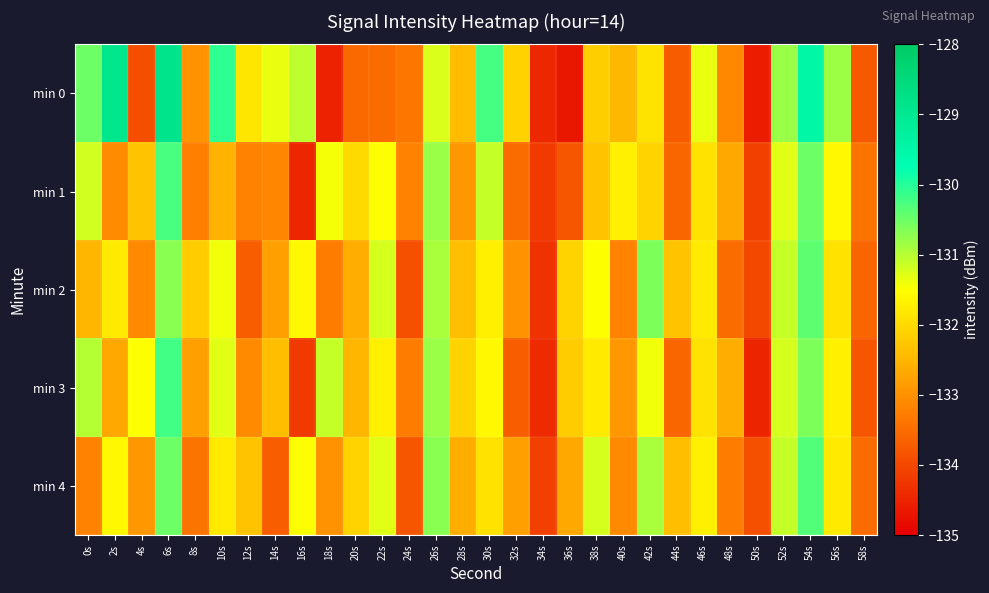

Reading left to right, extract all data points from this chart.

min 0: 0s=-130.5	2s=-128.9	4s=-133.9	6s=-128.9	8s=-133.0	10s=-130.1	12s=-131.8	14s=-131.3	16s=-131.1	18s=-134.5	20s=-133.5	22s=-133.5	24s=-133.4	26s=-131.2	28s=-132.4	30s=-130.2	32s=-132.1	34s=-134.5	36s=-134.7	38s=-132.2	40s=-132.5	42s=-131.9	44s=-133.7	46s=-131.3	48s=-133.1	50s=-134.6	52s=-130.8	54s=-129.5	56s=-130.8	58s=-133.8
min 1: 0s=-131.2	2s=-133.1	4s=-132.3	6s=-130.3	8s=-133.2	10s=-132.6	12s=-133.2	14s=-133.1	16s=-134.5	18s=-131.4	20s=-132.0	22s=-131.5	24s=-133.2	26s=-130.8	28s=-132.9	30s=-131.1	32s=-133.5	34s=-134.2	36s=-133.8	38s=-132.3	40s=-131.7	42s=-132.1	44s=-133.6	46s=-131.9	48s=-132.7	50s=-134.1	52s=-131.3	54s=-130.5	56s=-131.6	58s=-133.4
min 2: 0s=-132.5	2s=-131.8	4s=-133.1	6s=-130.7	8s=-132.2	10s=-131.4	12s=-133.7	14s=-132.8	16s=-131.6	18s=-133.3	20s=-132.6	22s=-131.2	24s=-133.9	26s=-130.9	28s=-132.4	30s=-131.7	32s=-133.0	34s=-134.3	36s=-132.1	38s=-131.5	40s=-133.2	42s=-130.6	44s=-132.3	46s=-131.8	48s=-133.5	50s=-134.0	52s=-131.1	54s=-130.4	56s=-131.9	58s=-133.6
min 3: 0s=-131.0	2s=-132.7	4s=-131.5	6s=-130.2	8s=-132.8	10s=-131.3	12s=-133.1	14s=-132.4	16s=-134.2	18s=-131.1	20s=-132.5	22s=-131.7	24s=-133.3	26s=-130.8	28s=-132.1	30s=-131.6	32s=-133.7	34s=-134.4	36s=-132.2	38s=-131.8	40s=-132.9	42s=-131.4	44s=-133.6	46s=-131.9	48s=-132.6	50s=-134.5	52s=-131.2	54s=-130.6	56s=-131.7	58s=-133.8
min 4: 0s=-133.2	2s=-131.6	4s=-132.9	6s=-130.5	8s=-133.4	10s=-131.8	12s=-132.3	14s=-133.7	16s=-131.5	18s=-133.0	20s=-132.1	22s=-131.3	24s=-133.8	26s=-130.7	28s=-132.6	30s=-131.9	32s=-132.8	34s=-134.1	36s=-132.7	38s=-131.2	40s=-133.1	42s=-130.9	44s=-132.4	46s=-131.7	48s=-133.3	50s=-133.9	52s=-131.1	54s=-130.3	56s=-131.8	58s=-133.5